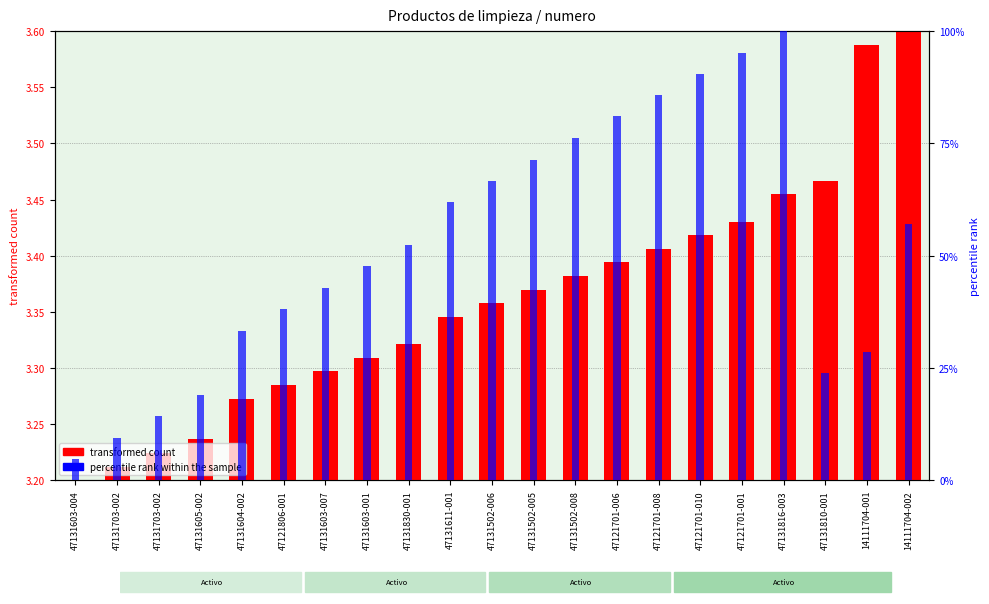

What is the value of the percentile rank within the sample bar at the 7th from the left?

42.9